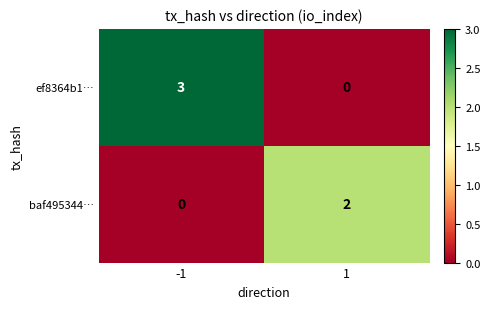

Reading left to right, extract all data points from this chart.

ef8364b1…: -1=3	1=0
baf495344…: -1=0	1=2